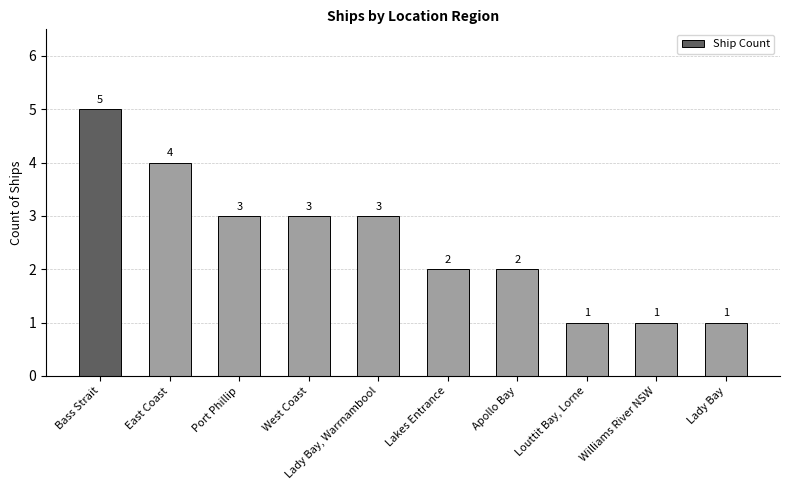

Is it true that the value at Bass Strait is 8?

False